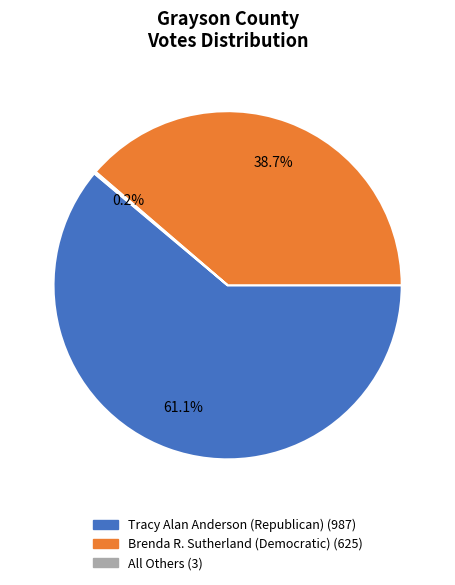

Is it true that Brenda R. Sutherland (Democratic) is 39% of the pie?

True